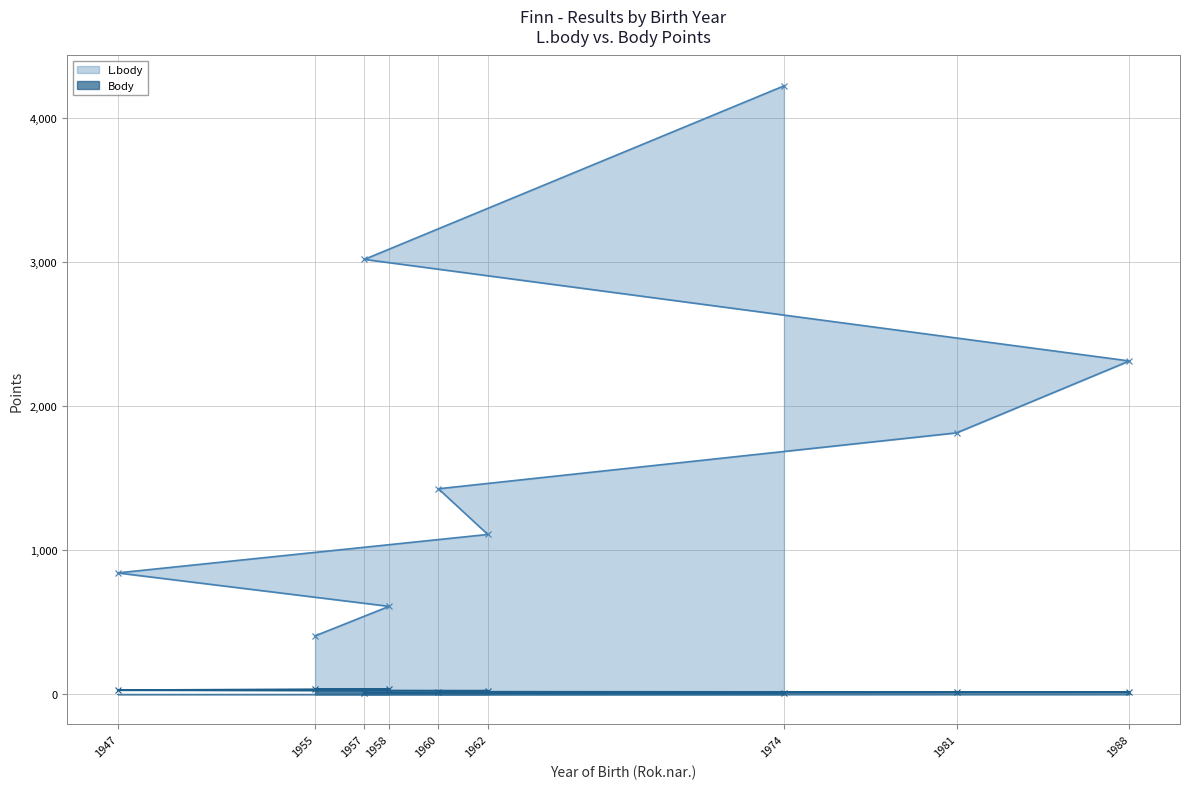

True or false: Body and L.body cross at least once.

False